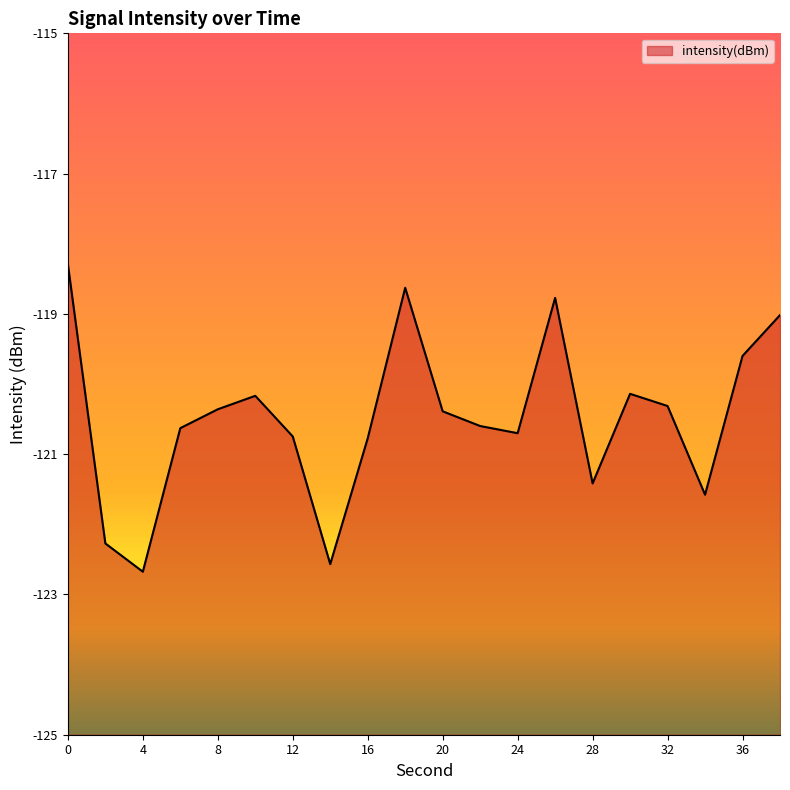

List the labels in order of value, smallest first.

4, 14, 2, 34, 28, 16, 12, 24, 6, 22, 20, 8, 32, 10, 30, 36, 38, 26, 18, 0